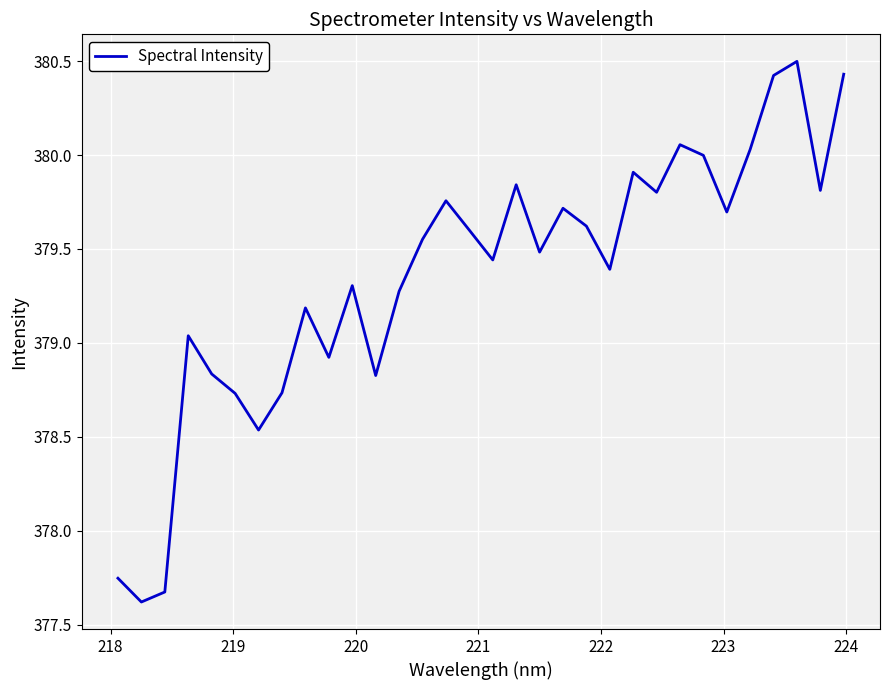

What is the difference between the second highest and minimum values?

2.8